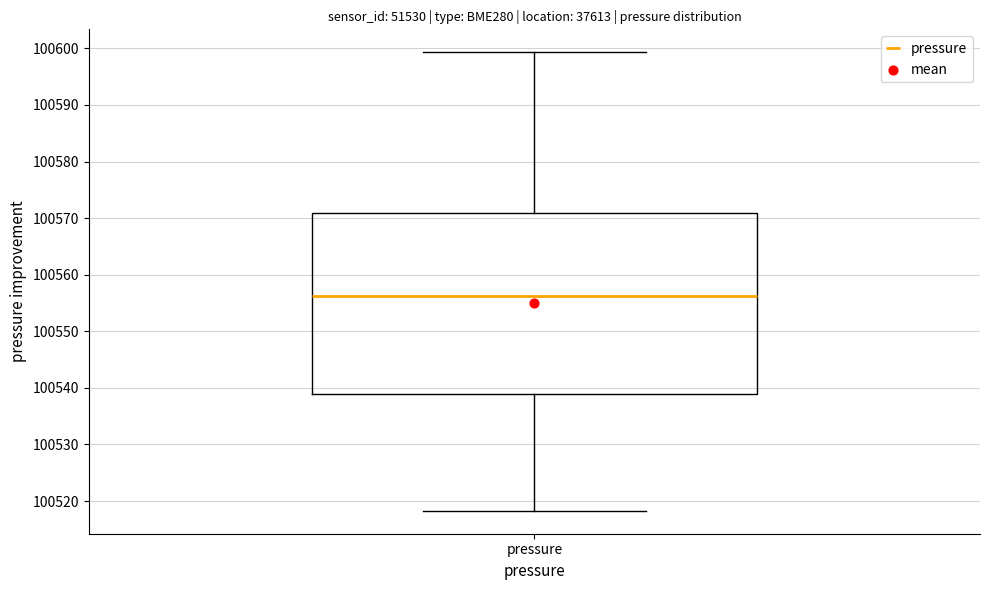

Transcribe this box plot: give where the median line is, the range the box spans, and where the two whiskers end, as read against the y-axis. The values are not printed on the chart, so give them approximately, as read against the axis.

median 100556, box 100539 to 100571, whiskers 100518 to 100599